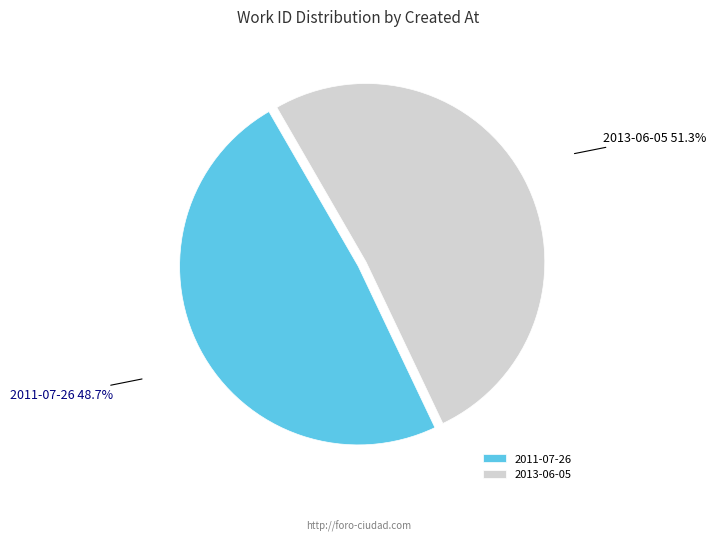

Do 2013-06-05 and 2011-07-26 together represent more than half of the pie?

Yes